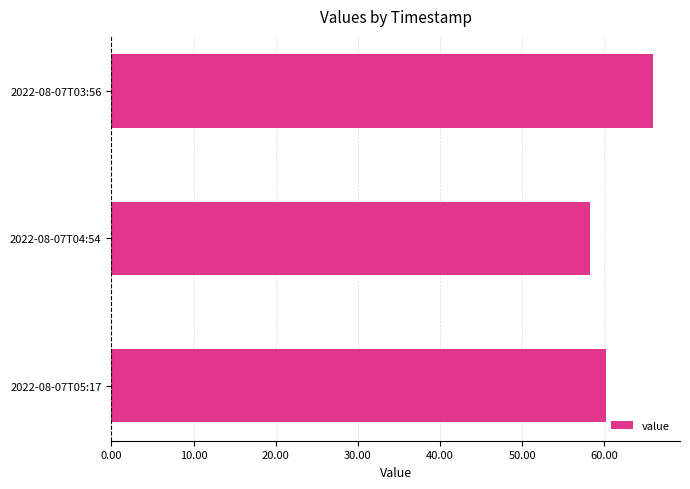

How many values are below 60?

1